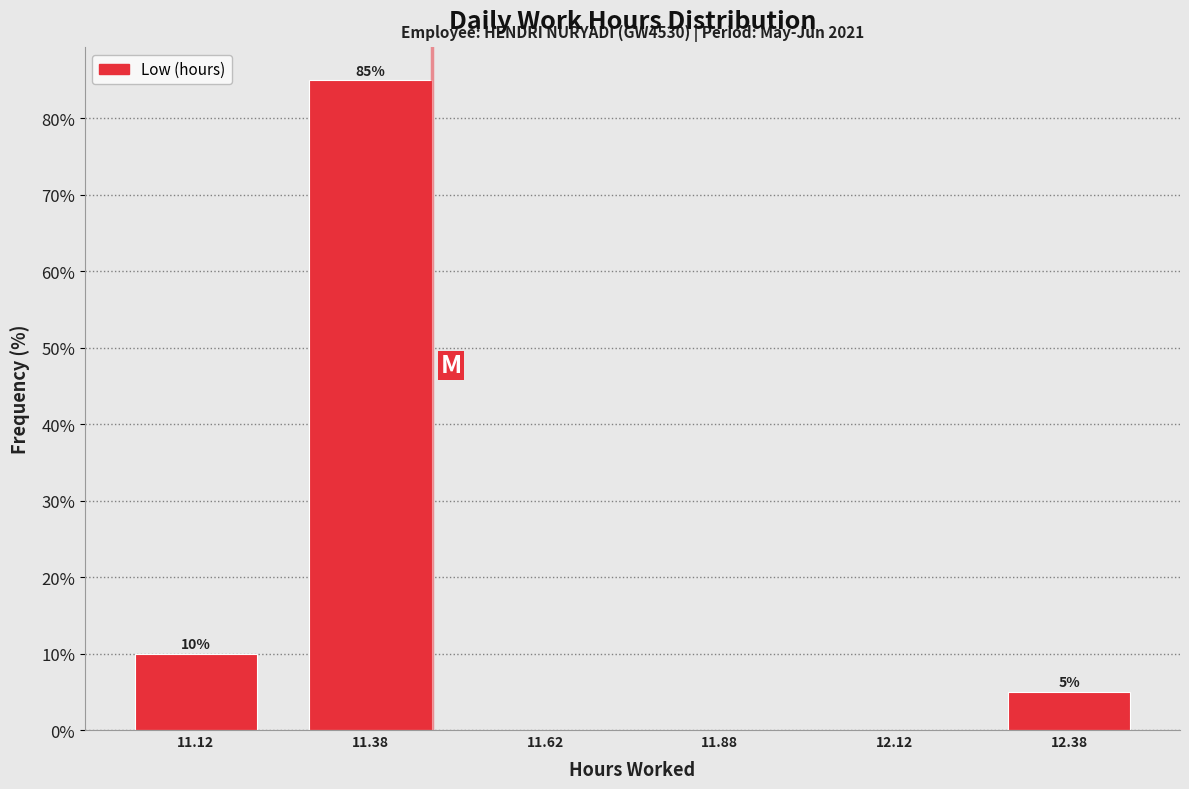

What is the change in value from 11.38 to 11.62?

-85